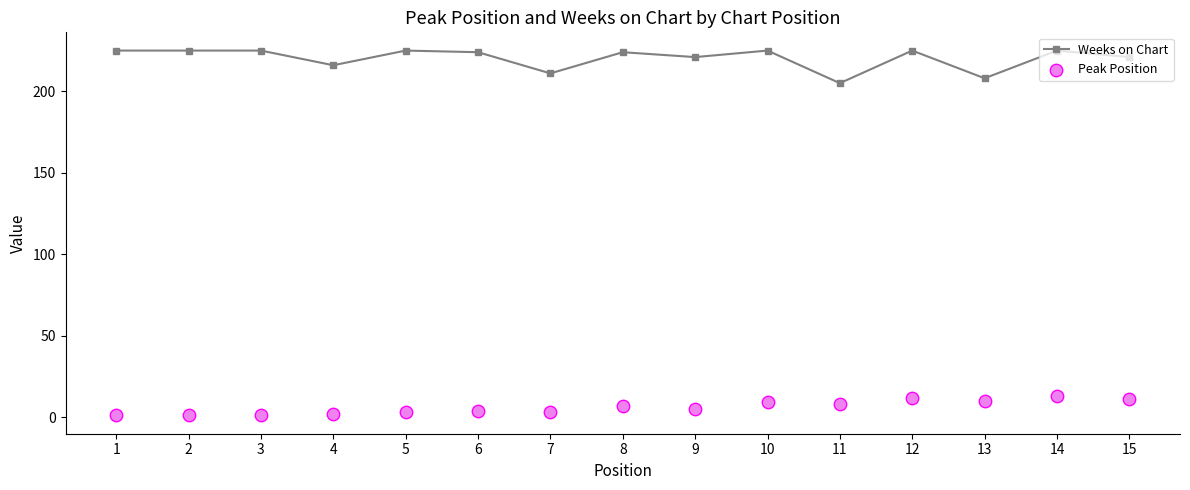

Which series contains the highest Y value?

Weeks on Chart